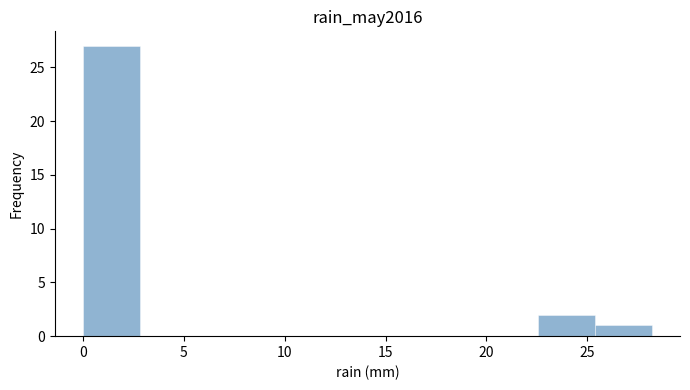

Reading left to right, transcribe this chart: for each bar, give the range it covers on the x-axis and its height. Neither the bar edges nor the heights are printed on the chart, so give them approximately, as read against the axes.

0.0 to 3.0: 27
3.0 to 5.5: 0
5.5 to 8.5: 0
8.5 to 11.5: 0
11.5 to 14.0: 0
14.0 to 17.0: 0
17.0 to 19.5: 0
19.5 to 22.5: 0
22.5 to 25.5: 2
25.5 to 28.0: 1